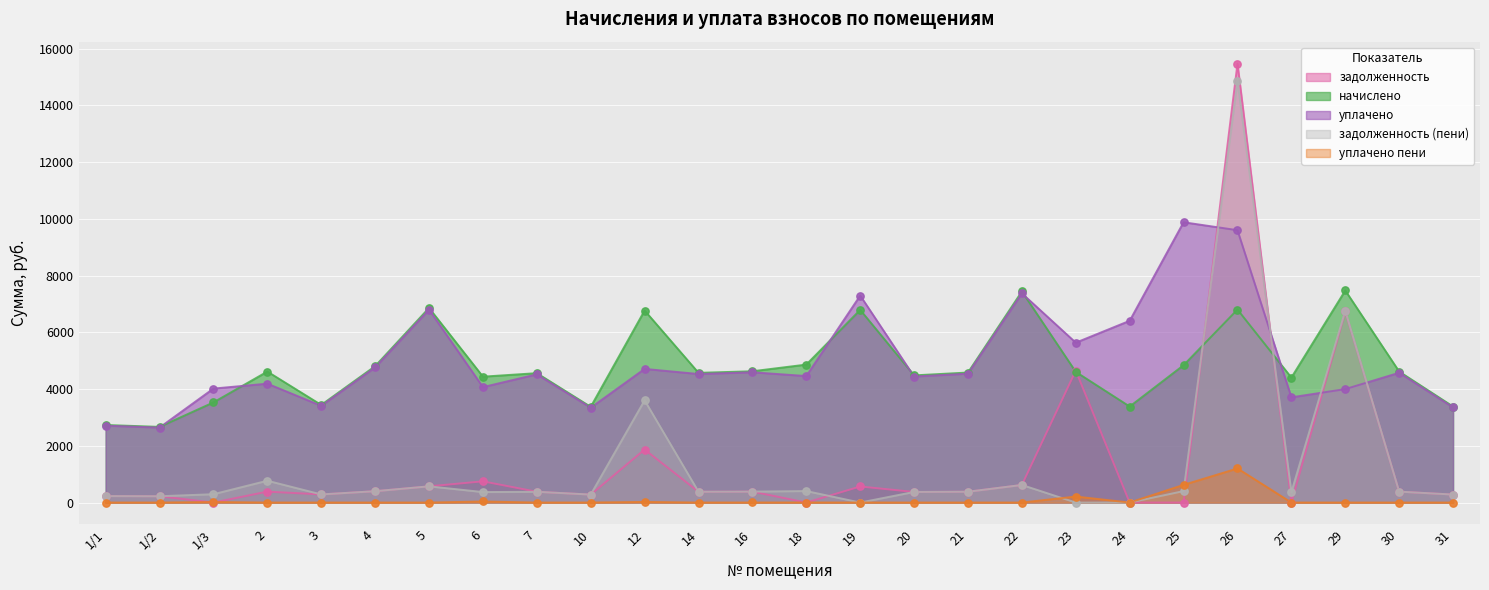

Which series reaches the maximum Y coordinate?

задолженность